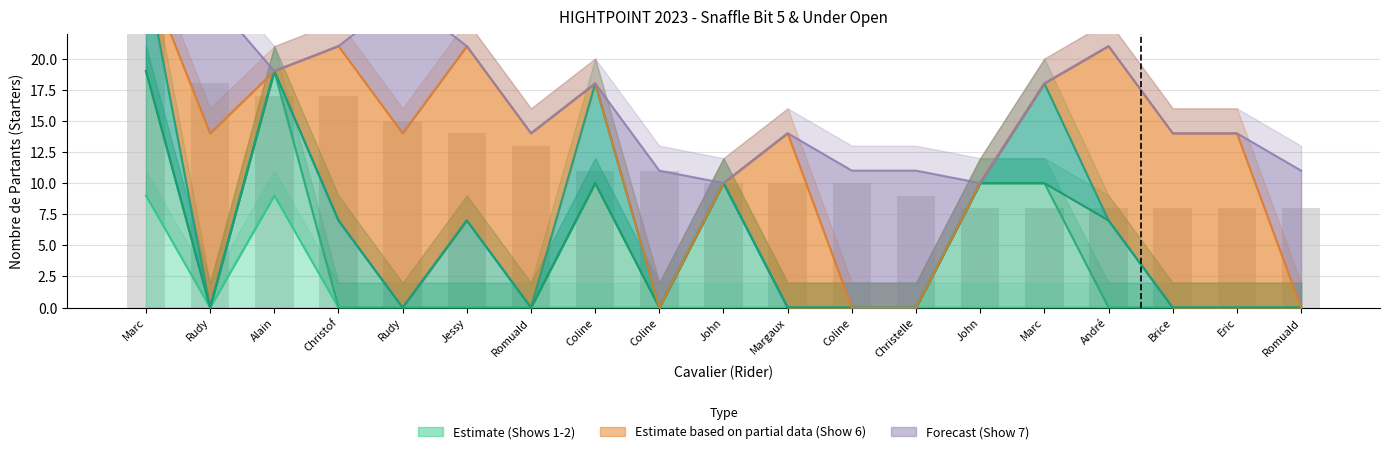

What value does the Show 5 (Partants) series have at Alain, to the nearest 10?

20